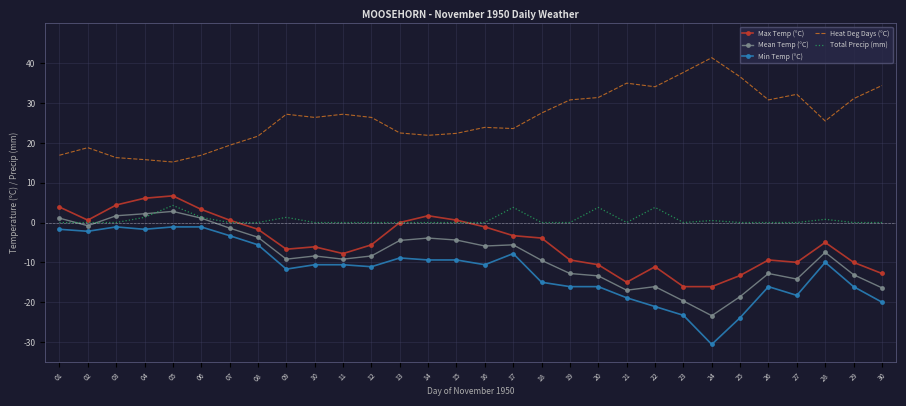

At which label does Mean Temp (°C) first exceed -8?

01